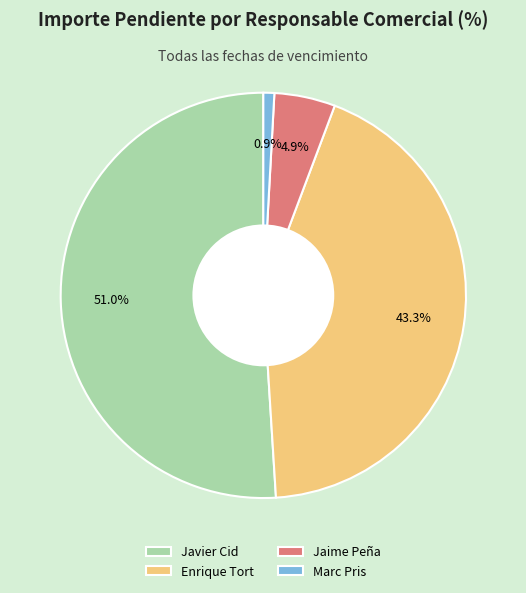

Is there a majority slice in this chart?

Yes